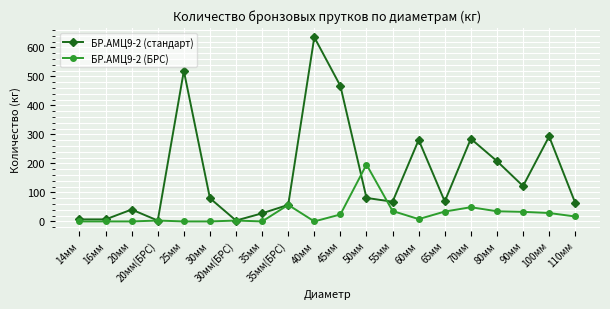

What is the label of the 7th point from the left?

30мм(БРС)